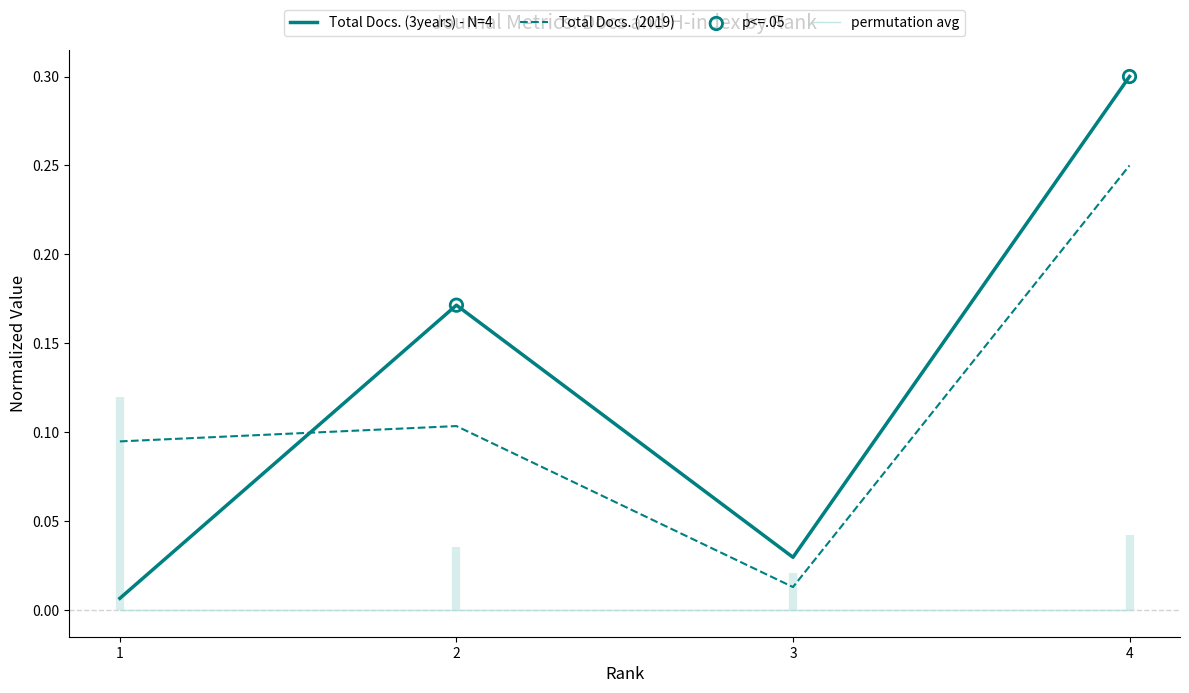

Which series has the largest total across all categories?

Total Docs. (3years)